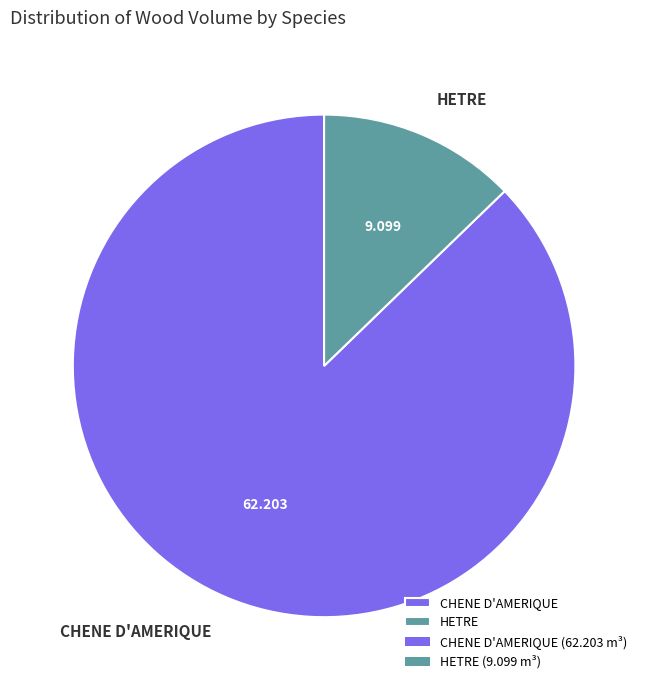

Count the number of slices in the pie.

2